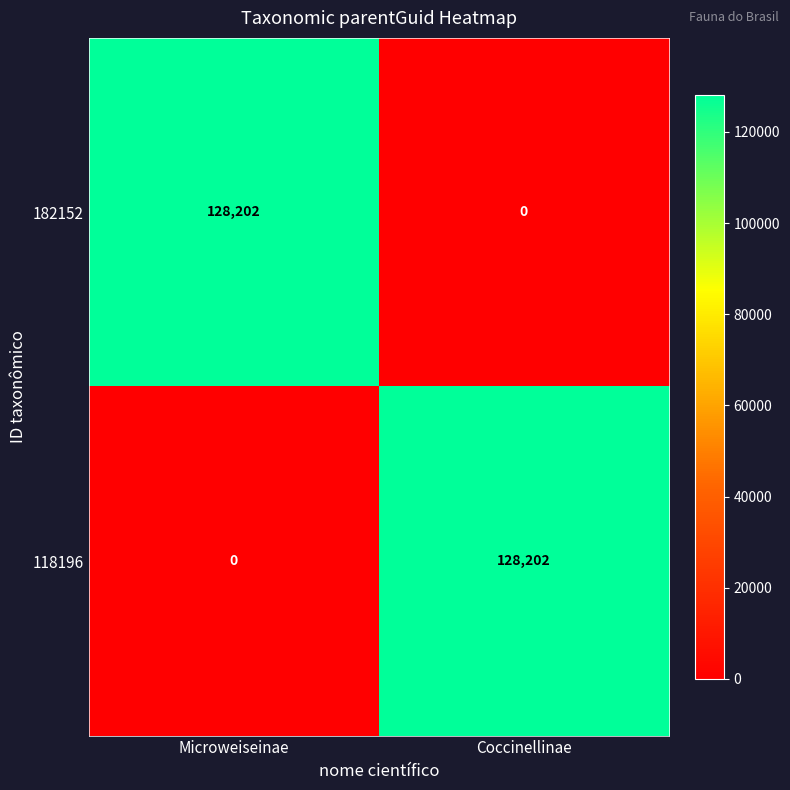

Which category has the highest value across all series?

Coccinellinae